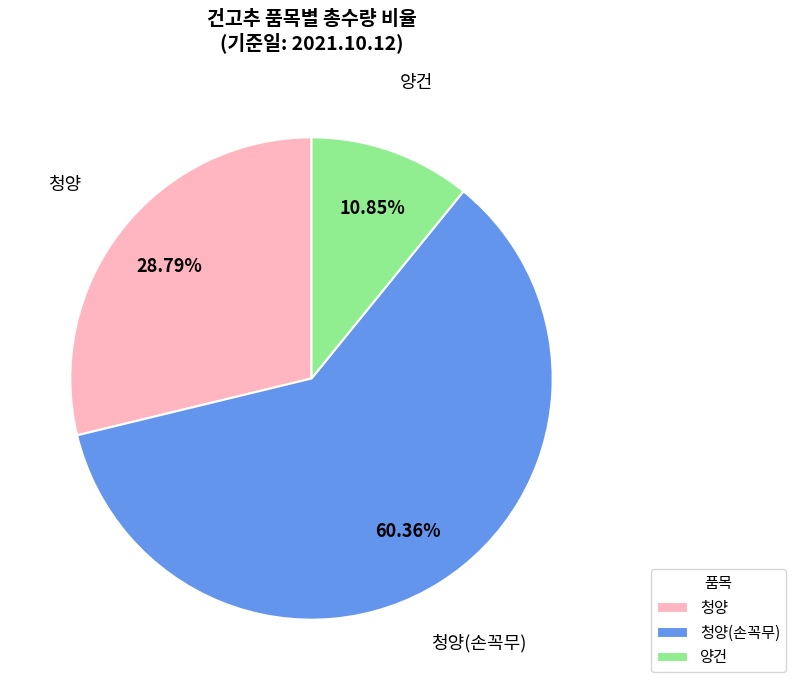

Between 양건 and 청양, which is larger?

청양